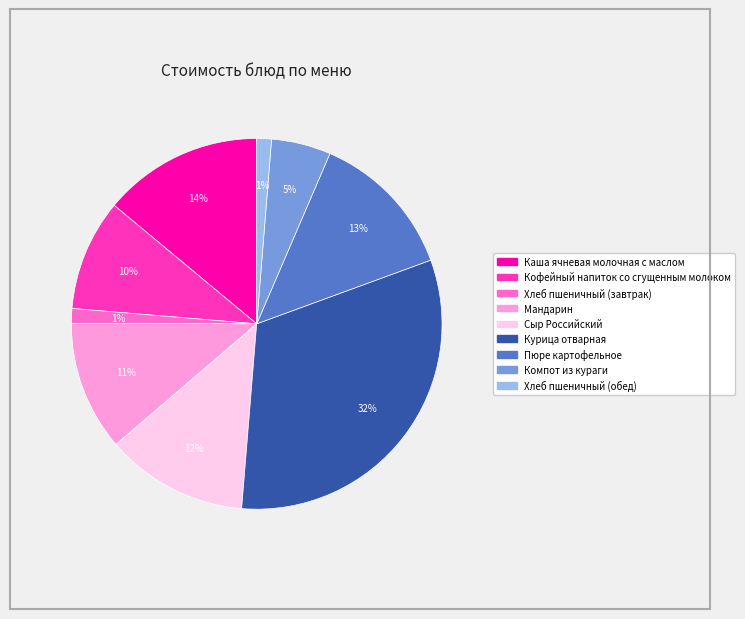

To the nearest percent, what is the combined percentage of Компот из кураги and Каша ячневая молочная с маслом?

19%